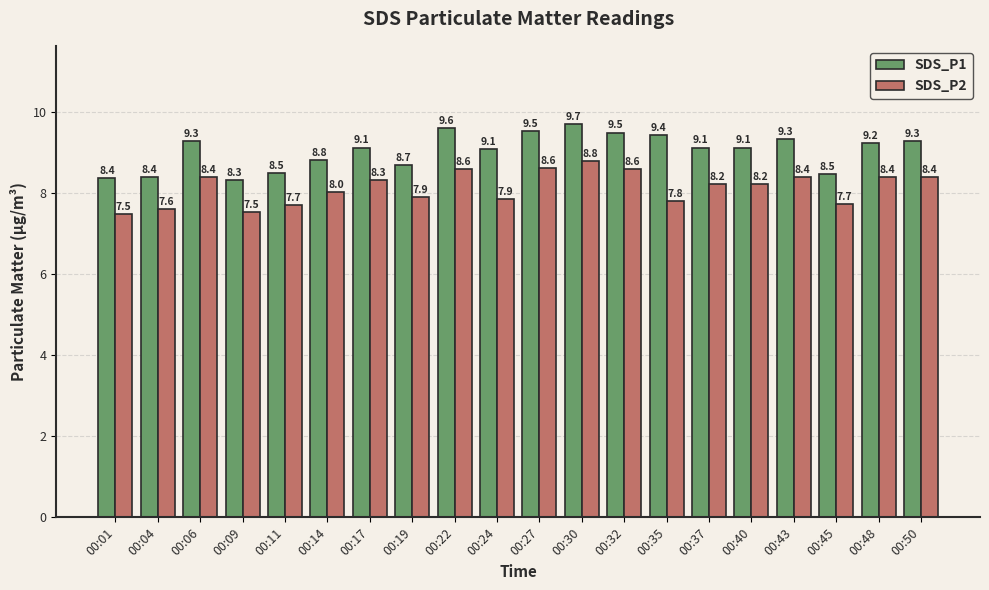

What is the average value of the SDS_P1 series?

9.1